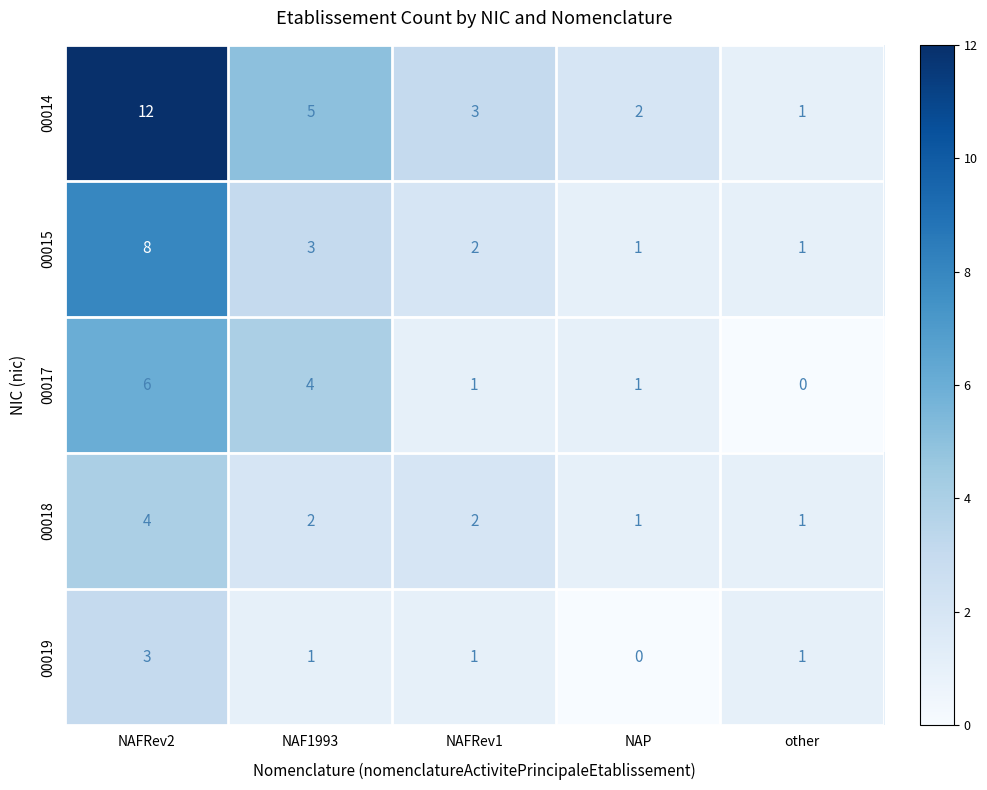

What is the difference between the second highest and minimum values in the 00017 series?

4